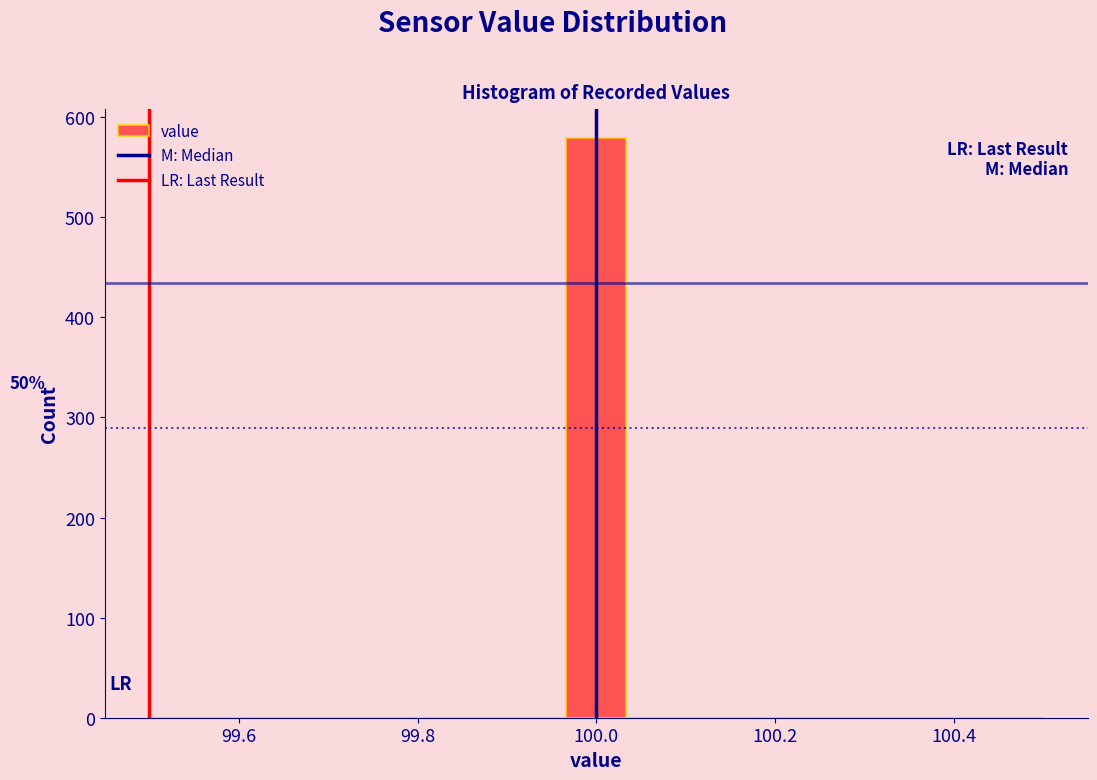

Around what value on the x-axis is the tallest bar? Give the approximate position of its centre, as read against the axis.

100.00